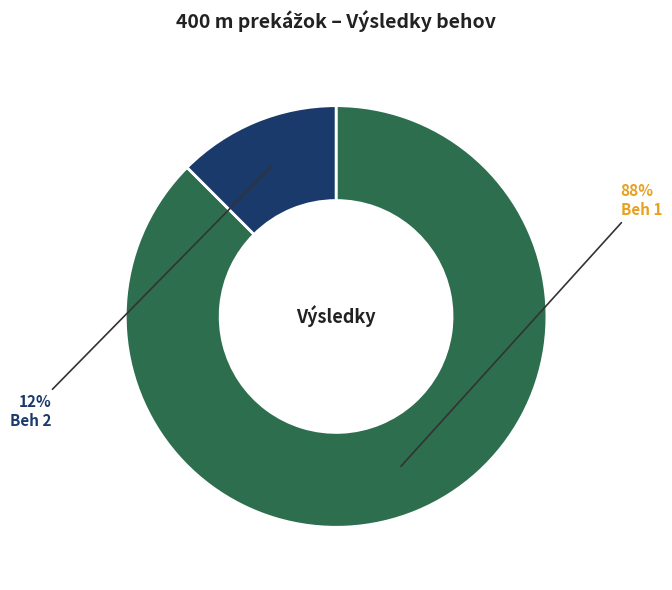

Rank the categories by value from lowest to highest.

Beh 2, Beh 1